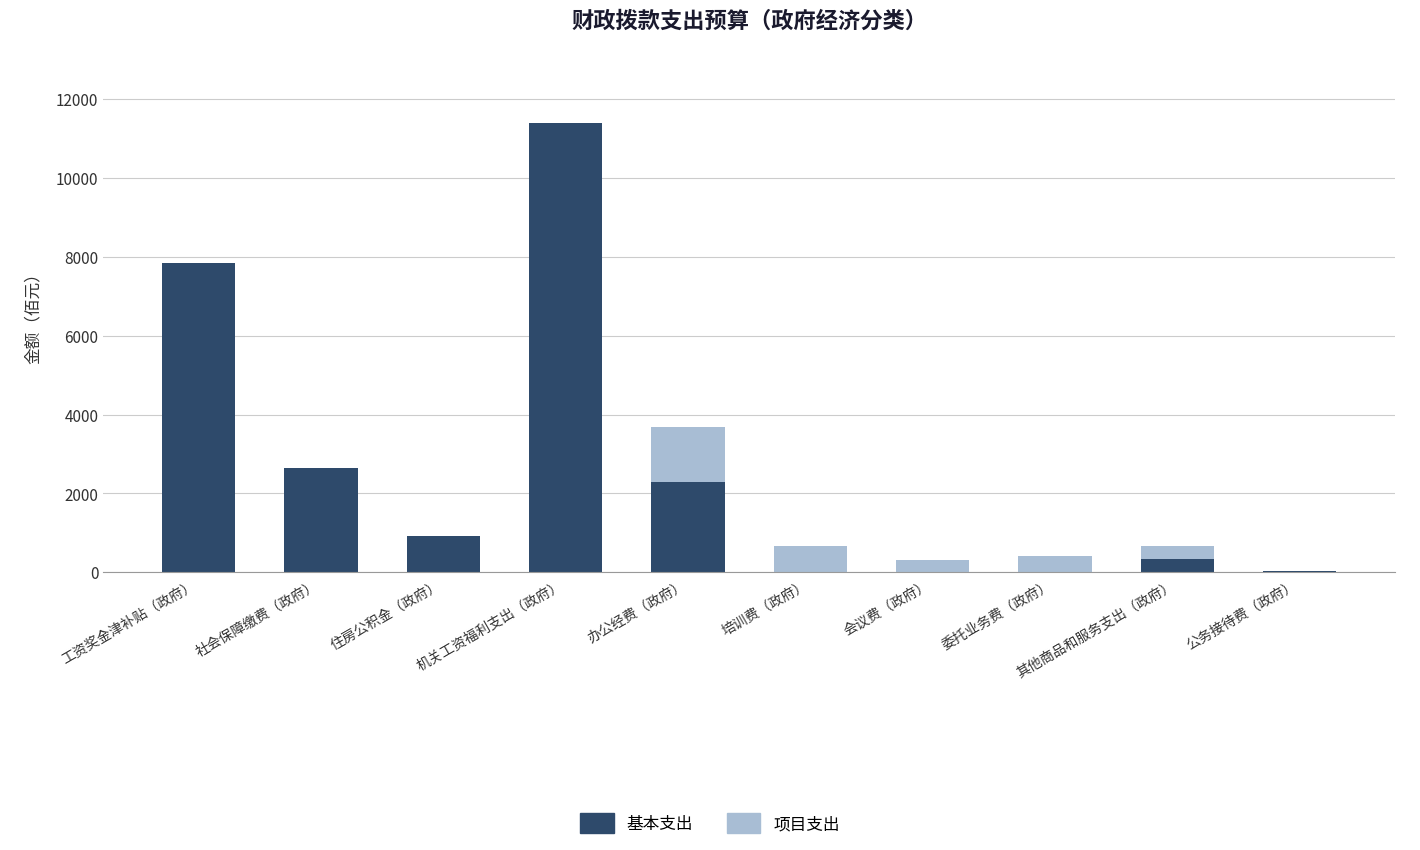

What is the sum of the 基本支出 values at 机关工资福利支出（政府） and 住房公积金（政府）?

12326.8